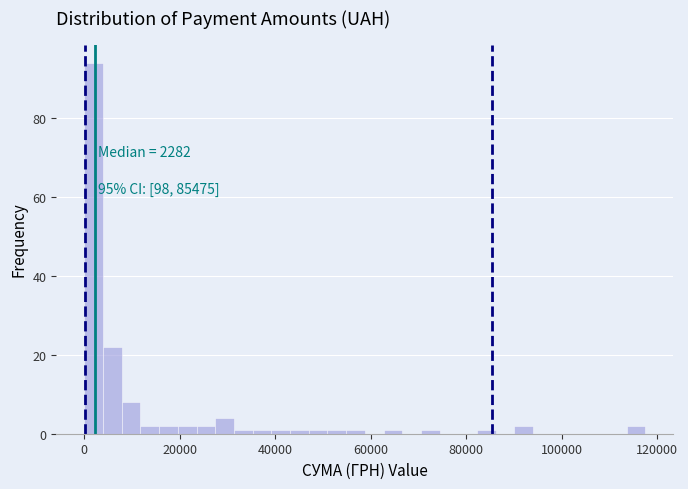

Around what value on the x-axis is the tallest bar? Give the approximate position of its centre, as read against the axis.

2000